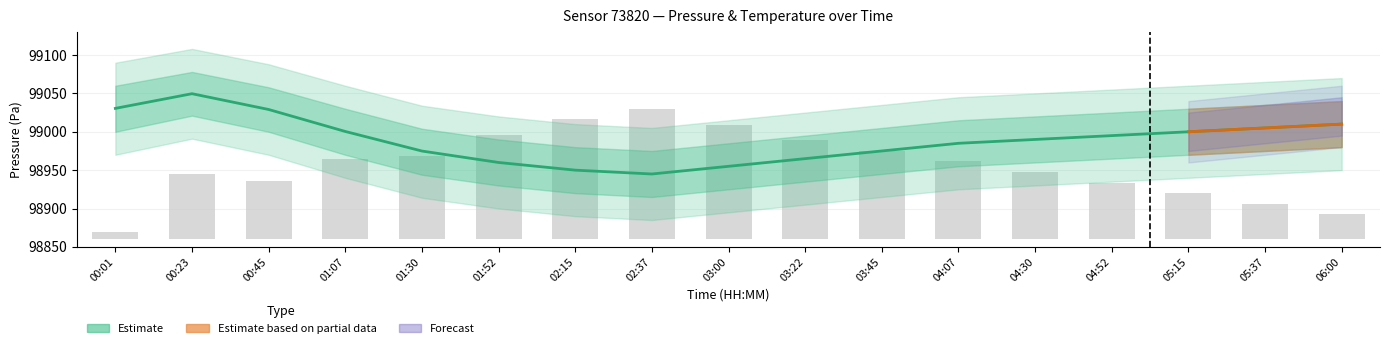

What is the greatest value displayed?

99049.6